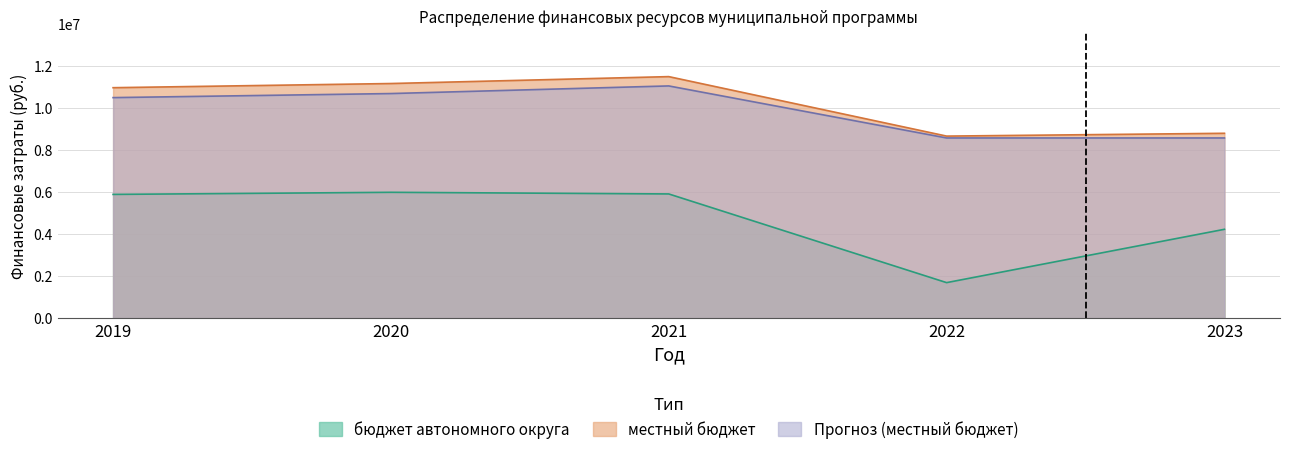

At which label is Прогноз (местный бюджет) closest to 9798070?

2019